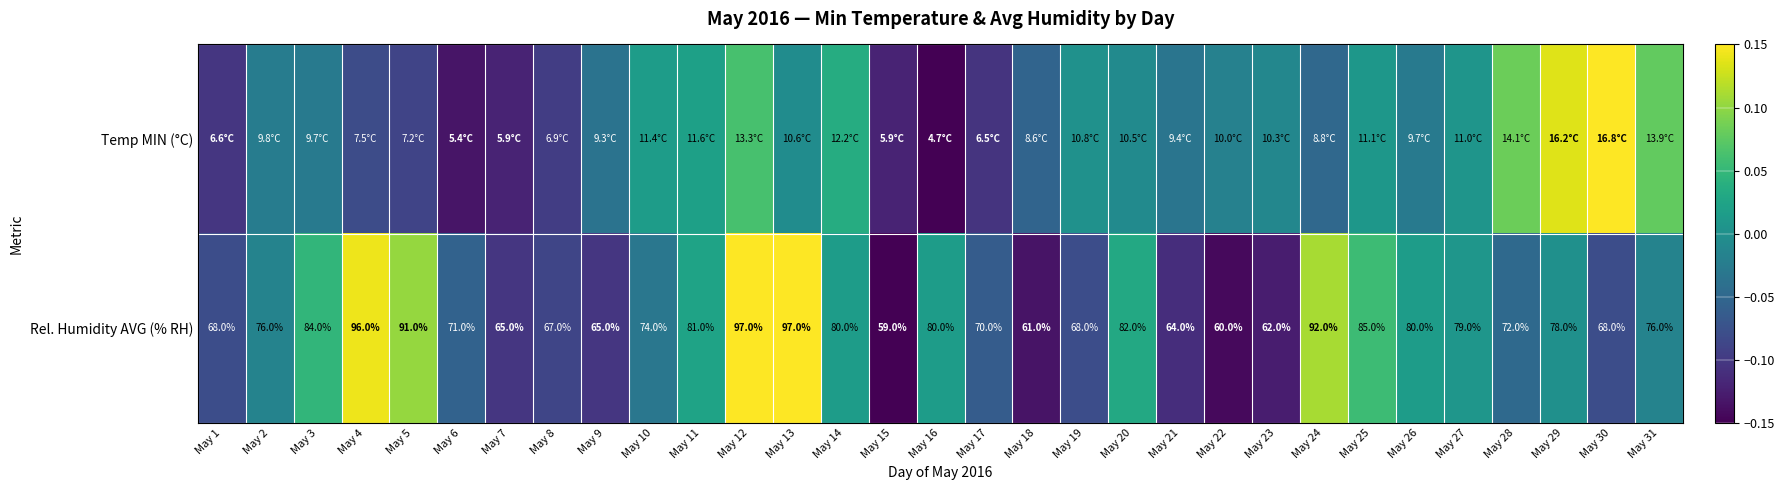

What is the sum of all Temp MIN (°C) values?

-0.7